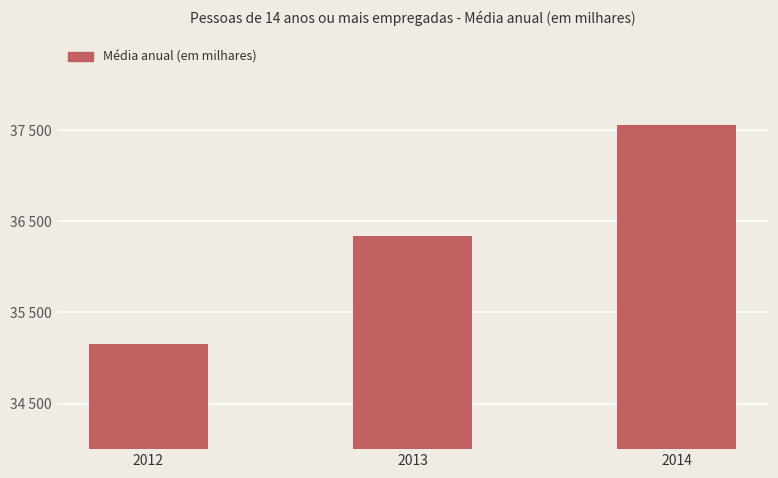

Reading left to right, what are all the values shown in this chart?

35155.8	36334.2	37557.0